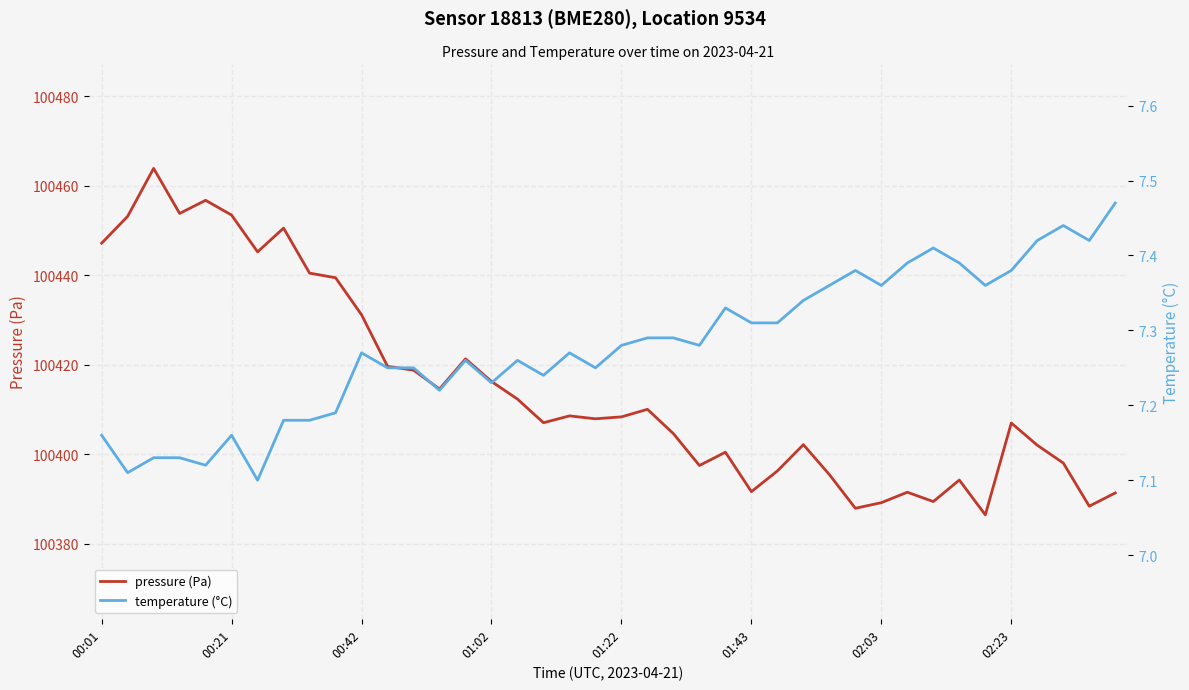

Reading left to right, what are all the values shown in this chart?

pressure (Pa): 100447.2	100453.2	100463.9	100453.8	100456.8	100453.4	100445.2	100450.5	100440.5	100439.4	100431.2	100419.6	100418.8	100414.6	100421.3	100416.2	100412.3	100407.0	100408.6	100407.9	100408.3	100410.0	100404.6	100397.5	100400.4	100391.6	100396.2	100402.1	100395.4	100387.9	100389.2	100391.5	100389.4	100394.2	100386.4	100407.0	100402.0	100398.0	100388.4	100391.3
temperature (°C): 7.2	7.1	7.1	7.1	7.1	7.2	7.1	7.2	7.2	7.2	7.3	7.2	7.2	7.2	7.3	7.2	7.3	7.2	7.3	7.2	7.3	7.3	7.3	7.3	7.3	7.3	7.3	7.3	7.4	7.4	7.4	7.4	7.4	7.4	7.4	7.4	7.4	7.4	7.4	7.5